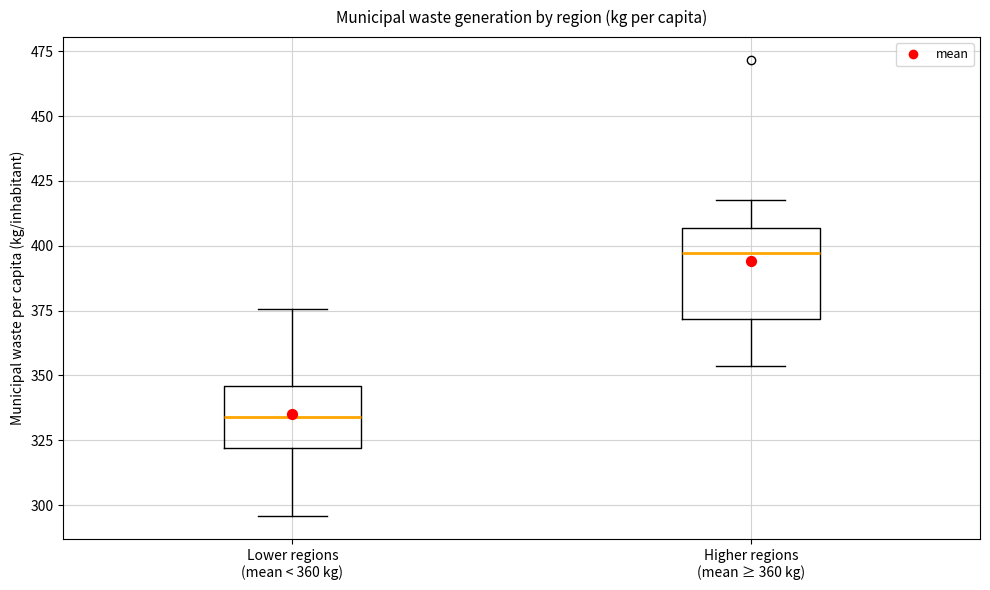

Reading left to right, read every box against the y-axis: the position of its median line, the range the box covers, and the ends of its whiskers. The values are not printed on the chart, so give them approximately, as read against the axis.

Lower regions (mean < 360 kg): median 335, box 320 to 345, whiskers 295 to 375
Higher regions (mean ≥ 360 kg): median 395, box 370 to 405, whiskers 355 to 420